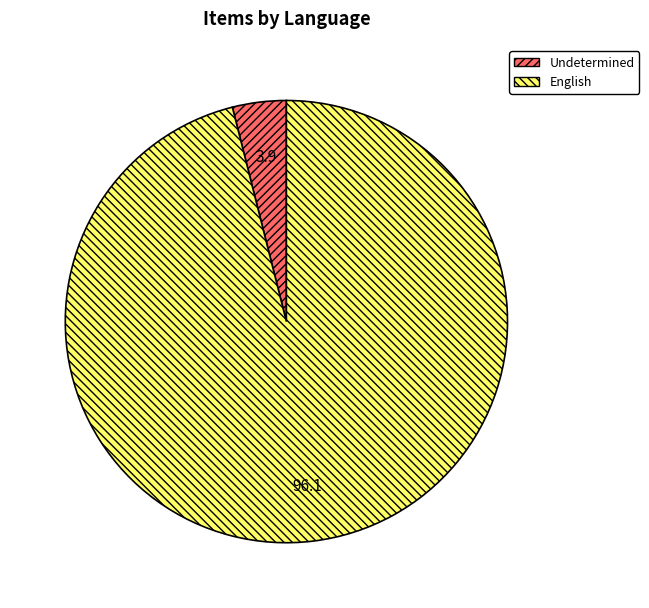

What is the ratio of the value at English to the value at Undetermined?

24.4